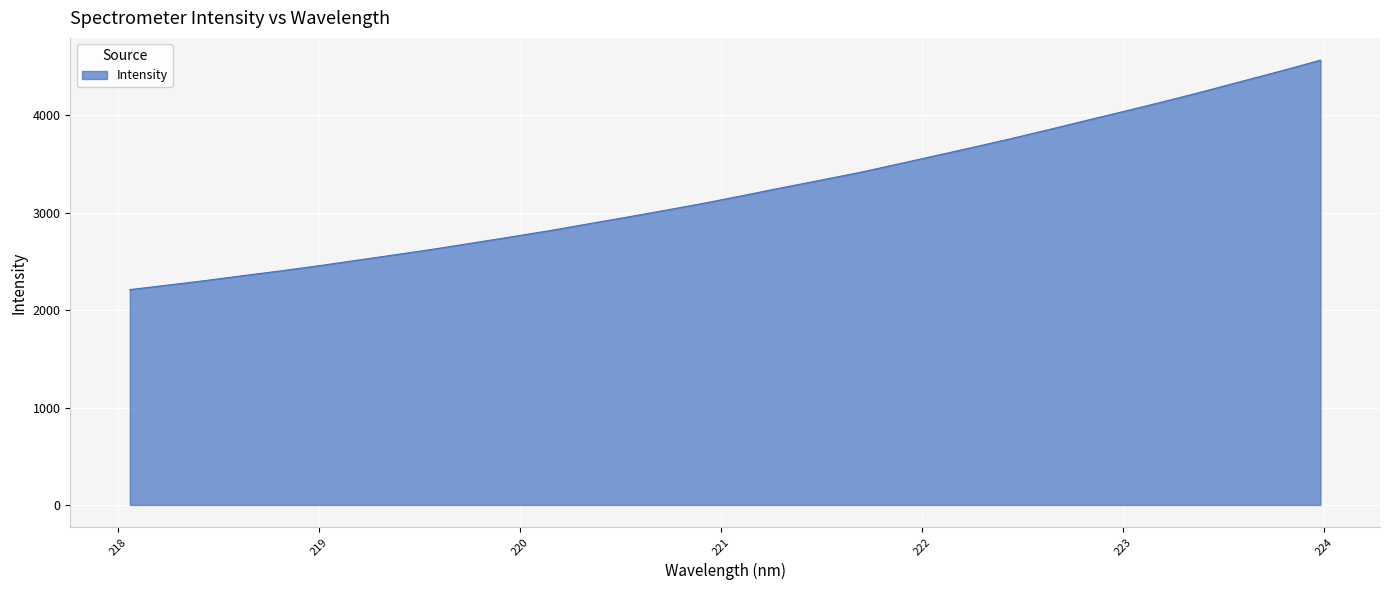

What is the greatest value displayed?

4568.5